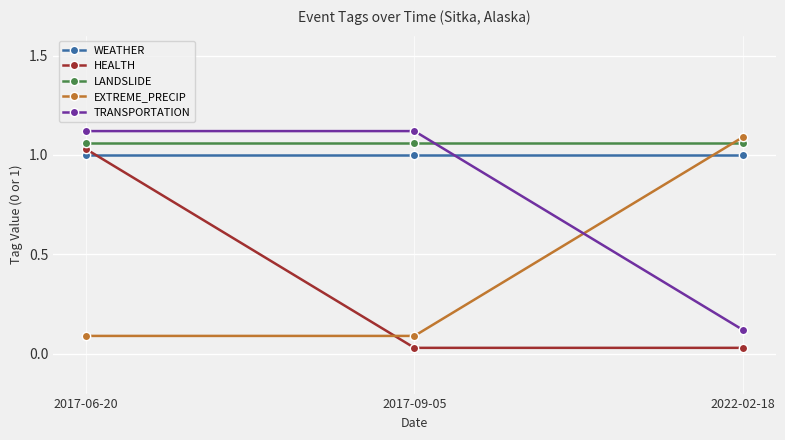

At 2022-02-18, list the series in order from smallest to largest.

HEALTH, TRANSPORTATION, WEATHER, LANDSLIDE, EXTREME_PRECIP